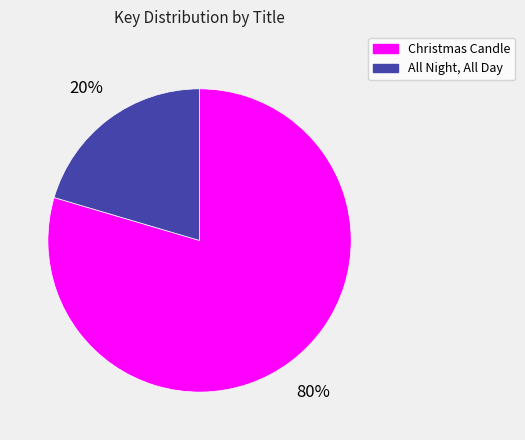

What percentage is the All Night, All Day slice, to the nearest percent?

20%